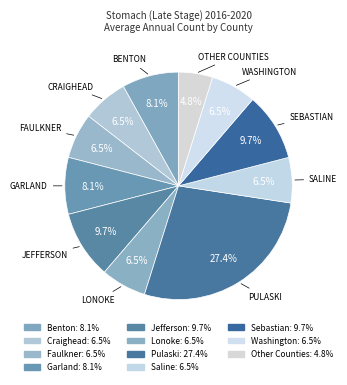

Count the number of slices in the pie.

11